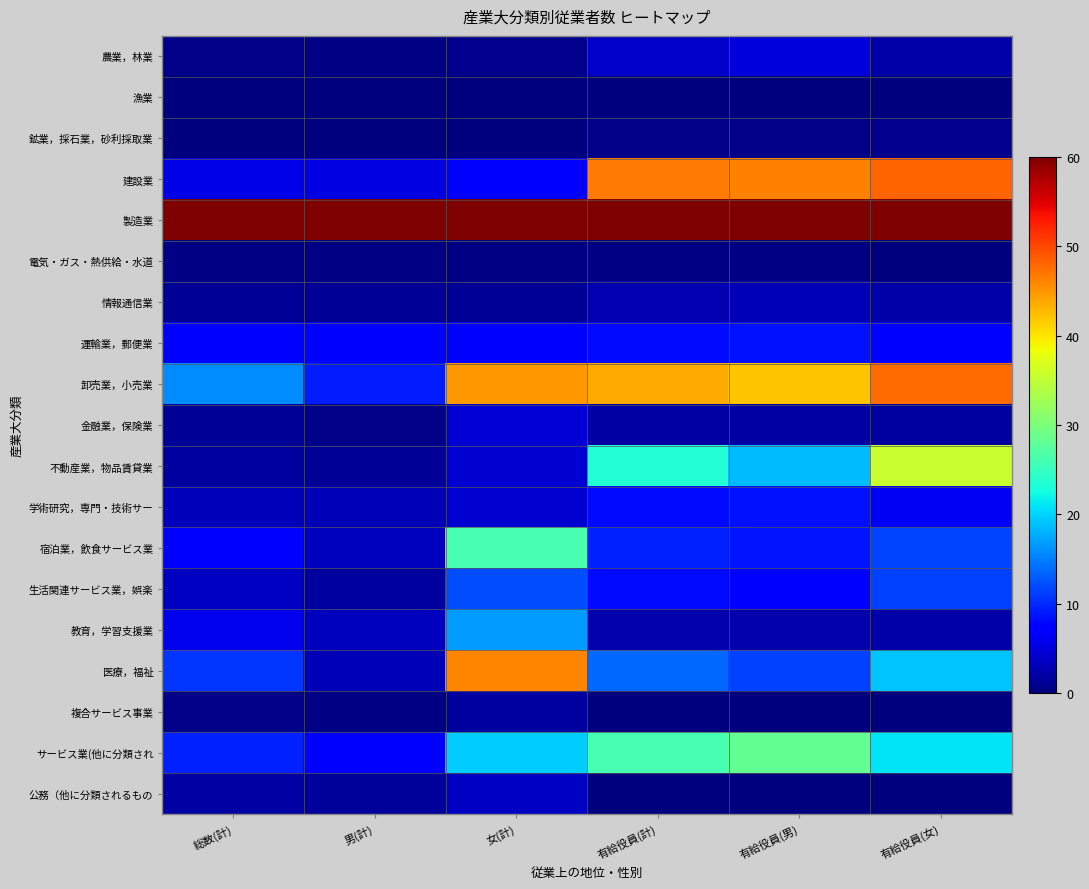

Reading left to right, transcribe all the data shown in this chart.

農業，林業: 総数(計)=0.5	男(計)=0.4	女(計)=0.8	有給役員(計)=4.0	有給役員(男)=4.7	有給役員(女)=2.1
漁業: 総数(計)=0.0	男(計)=0.0	女(計)=0.0	有給役員(計)=0.0	有給役員(男)=0.0	有給役員(女)=0.0
鉱業，採石業，砂利採取業: 総数(計)=0.1	男(計)=0.1	女(計)=0.1	有給役員(計)=0.6	有給役員(男)=0.6	有給役員(女)=0.7
建設業: 総数(計)=5.5	男(計)=5.2	女(計)=7.1	有給役員(計)=46.8	有給役員(男)=46.2	有給役員(女)=48.2
製造業: 総数(計)=60.0	男(計)=60.0	女(計)=60.0	有給役員(計)=60.0	有給役員(男)=60.0	有給役員(女)=60.0
電気・ガス・熱供給・水道: 総数(計)=0.4	男(計)=0.4	女(計)=0.3	有給役員(計)=0.3	有給役員(男)=0.3	有給役員(女)=0.2
情報通信業: 総数(計)=1.2	男(計)=1.2	女(計)=1.4	有給役員(計)=2.7	有給役員(男)=2.9	有給役員(女)=2.2
運輸業，郵便業: 総数(計)=6.7	男(計)=6.7	女(計)=6.6	有給役員(計)=8.0	有給役員(男)=8.6	有給役員(女)=6.6
卸売業，小売業: 総数(計)=15.7	男(計)=9.1	女(計)=44.8	有給役員(計)=43.6	有給役員(男)=42.0	有給役員(女)=47.7
金融業，保険業: 総数(計)=1.3	男(計)=0.6	女(計)=4.6	有給役員(計)=1.9	有給役員(男)=1.9	有給役員(女)=1.8
不動産業，物品賃貸業: 総数(計)=1.8	男(計)=1.3	女(計)=4.4	有給役員(計)=23.5	有給役員(男)=18.7	有給役員(女)=35.6
学術研究，専門・技術サー: 総数(計)=3.3	男(計)=3.0	女(計)=4.4	有給役員(計)=8.0	有給役員(男)=8.6	有給役員(女)=6.3
宿泊業，飲食サービス業: 総数(計)=7.5	男(計)=3.4	女(計)=26.1	有給役員(計)=9.6	有給役員(男)=8.8	有給役員(女)=11.5
生活関連サービス業，娯楽: 総数(計)=3.7	男(計)=1.8	女(計)=12.1	有給役員(計)=8.0	有給役員(男)=6.7	有給役員(女)=11.3
教育，学習支援業: 総数(計)=5.7	男(計)=3.4	女(計)=16.7	有給役員(計)=2.4	有給役員(男)=2.5	有給役員(女)=2.1
医療，福祉: 総数(計)=10.7	男(計)=3.0	女(計)=46.1	有給役員(計)=13.6	有給役員(男)=11.4	有給役員(女)=19.2
複合サービス事業: 総数(計)=0.7	男(計)=0.4	女(計)=1.8	有給役員(計)=0.0	有給役員(男)=0.0	有給役員(女)=0.0
サービス業(他に分類され: 総数(計)=9.5	男(計)=7.2	女(計)=19.7	有給役員(計)=26.2	有給役員(男)=28.3	有給役員(女)=20.9
公務（他に分類されるもの: 総数(計)=1.9	男(計)=1.6	女(計)=3.7	有給役員(計)=0.0	有給役員(男)=0.0	有給役員(女)=0.0